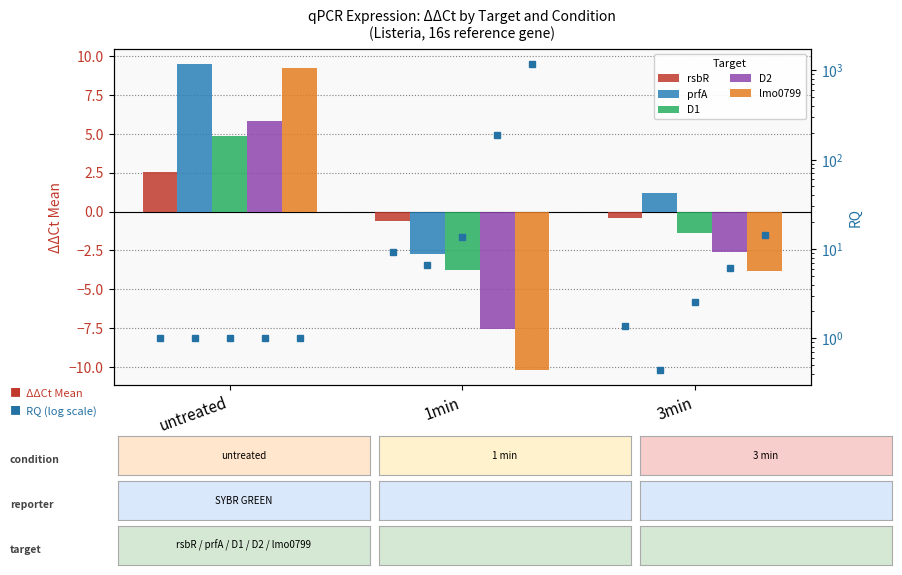

Reading left to right, extract all data points from this chart.

rsbR: untreated=2.6	1min=-0.6	3min=-0.4
prfA: untreated=9.5	1min=-2.7	3min=1.2
D1: untreated=4.9	1min=-3.8	3min=-1.4
D2: untreated=5.8	1min=-7.6	3min=-2.6
lmo0799: untreated=9.2	1min=-10.2	3min=-3.9